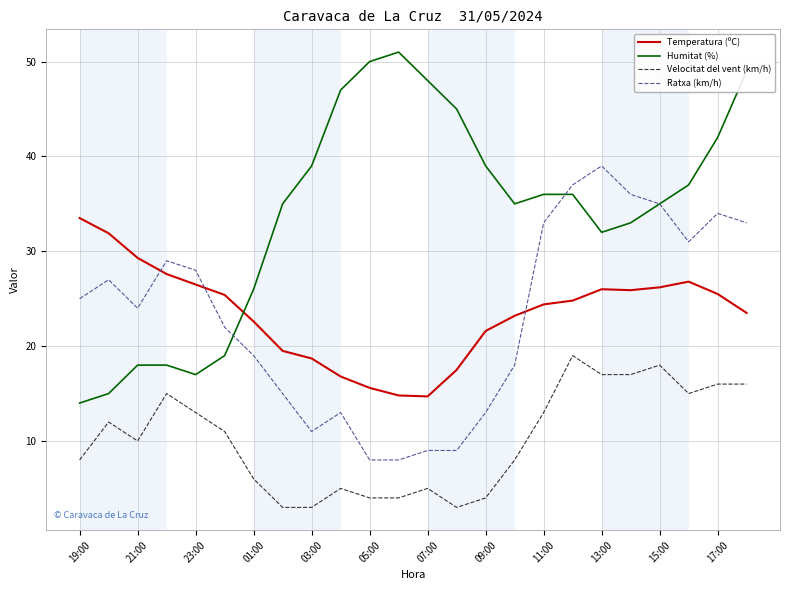

What is the greatest value displayed?

51.0